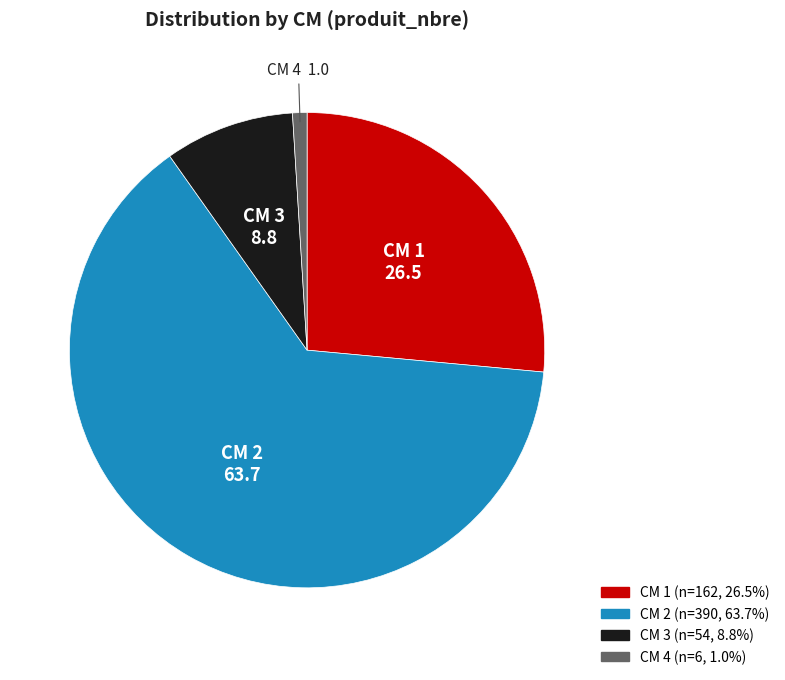

Rank the categories by value from highest to lowest.

CM 2, CM 1, CM 3, CM 4